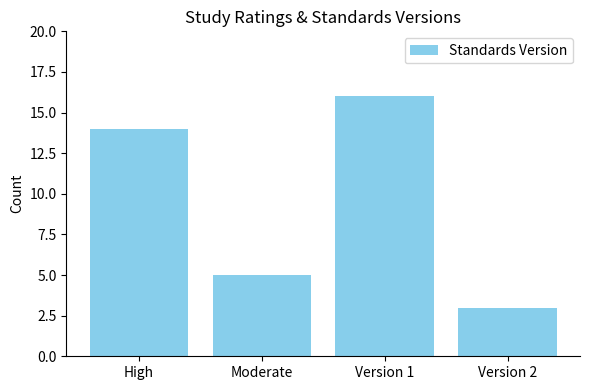

What is the ratio of the value at Version 2 to the value at Moderate?

0.6